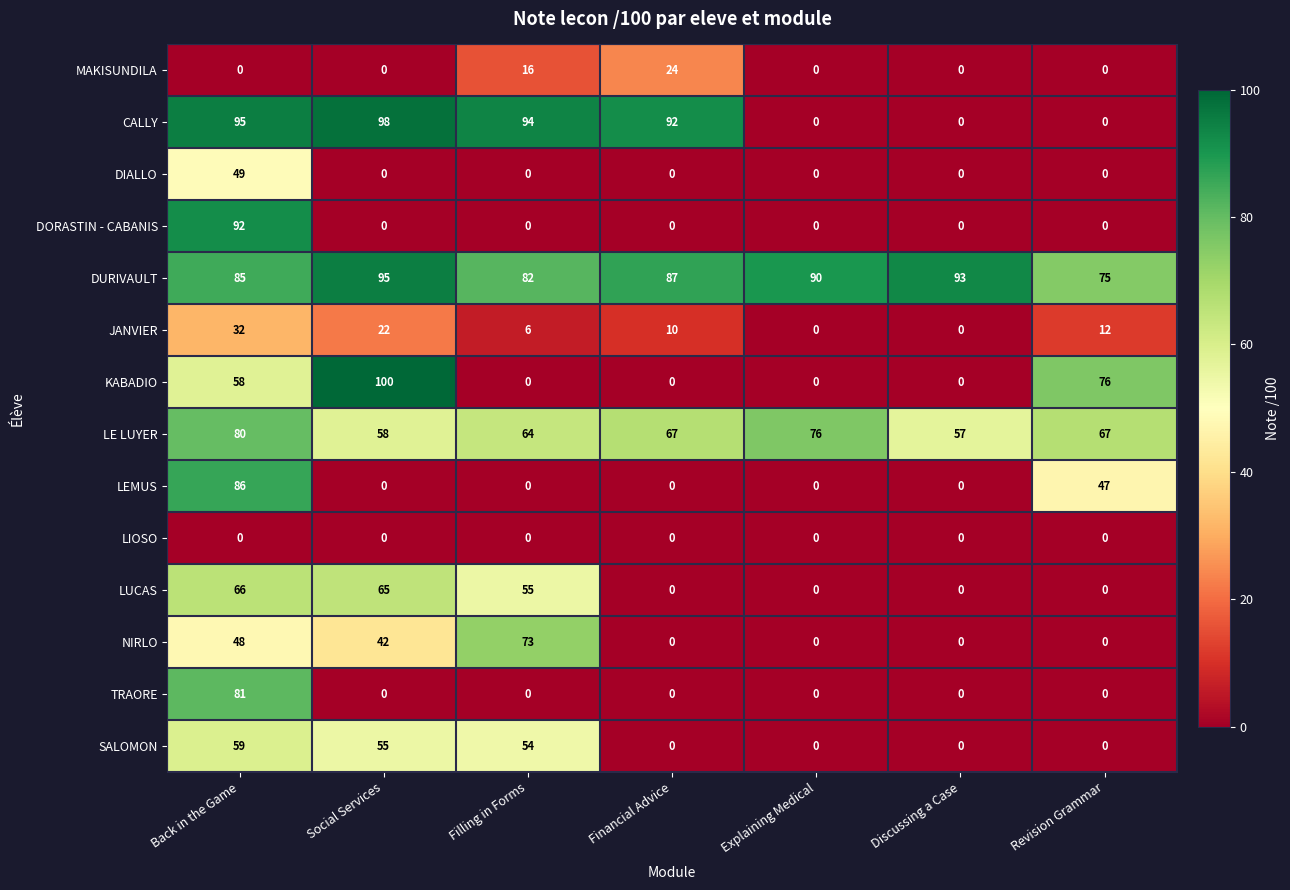

What is the difference between the maximum and second lowest values in the JANVIER series?

32